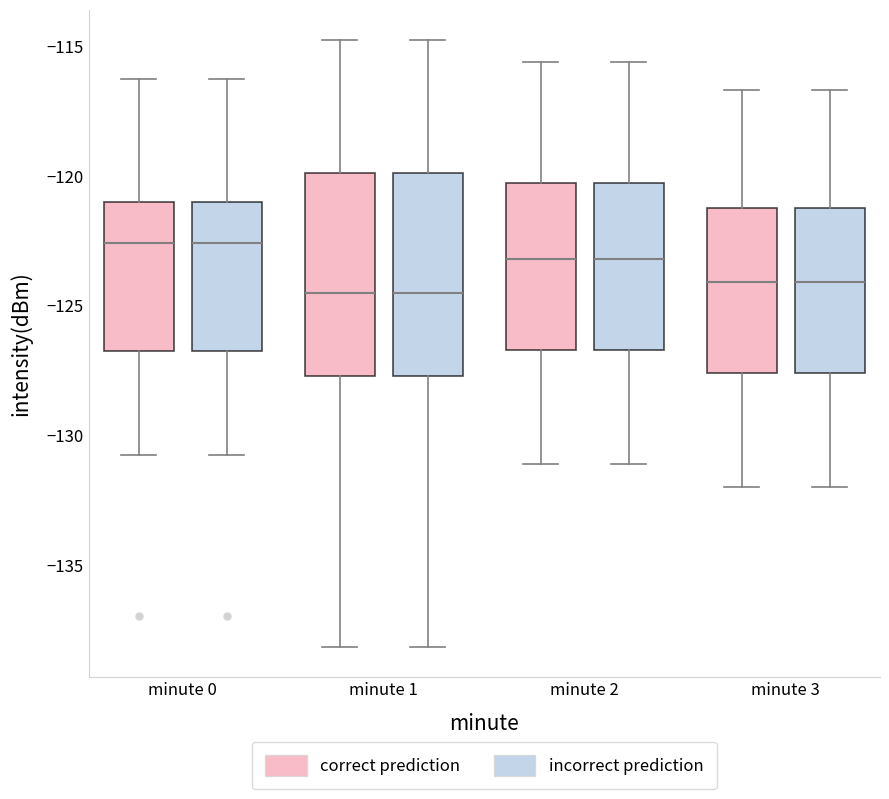

Where is the upper edge of the box for minute 0 (incorrect prediction) on the y-axis? The values are not printed on the chart, so give them approximately, as read against the axis.

-121.0